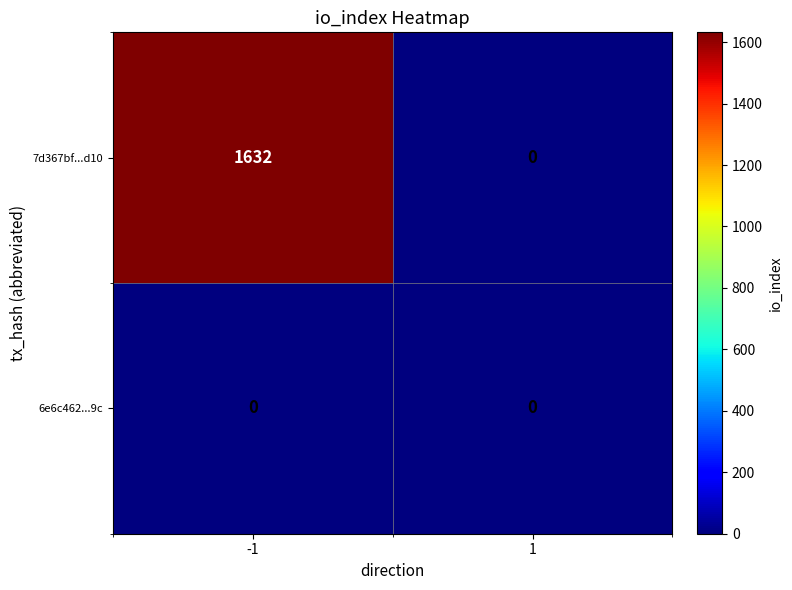

Which series has the largest range (max minus min)?

7d367bf...d10